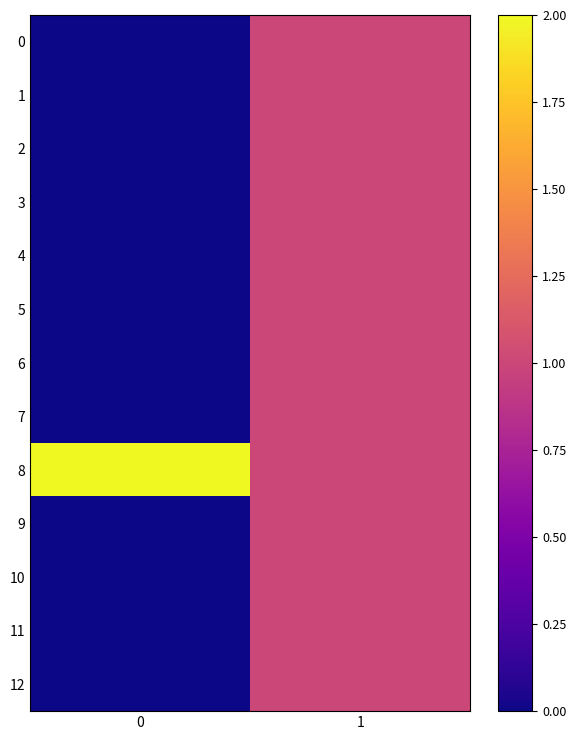

Reading left to right, transcribe all the data shown in this chart.

0: 0=0.0	1=1.0
1: 0=0.0	1=1.0
2: 0=0.0	1=1.0
3: 0=0.0	1=1.0
4: 0=0.0	1=1.0
5: 0=0.0	1=1.0
6: 0=0.0	1=1.0
7: 0=0.0	1=1.0
8: 0=2.0	1=1.0
9: 0=0.0	1=1.0
10: 0=0.0	1=1.0
11: 0=0.0	1=1.0
12: 0=0.0	1=1.0